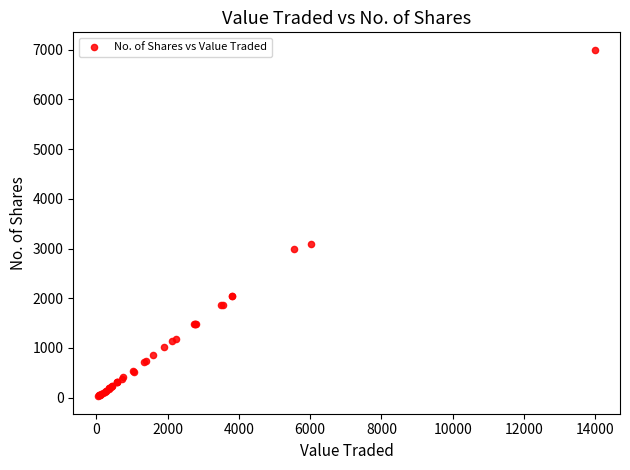

What Y value in the scatter plot is closest to 3512?

3090